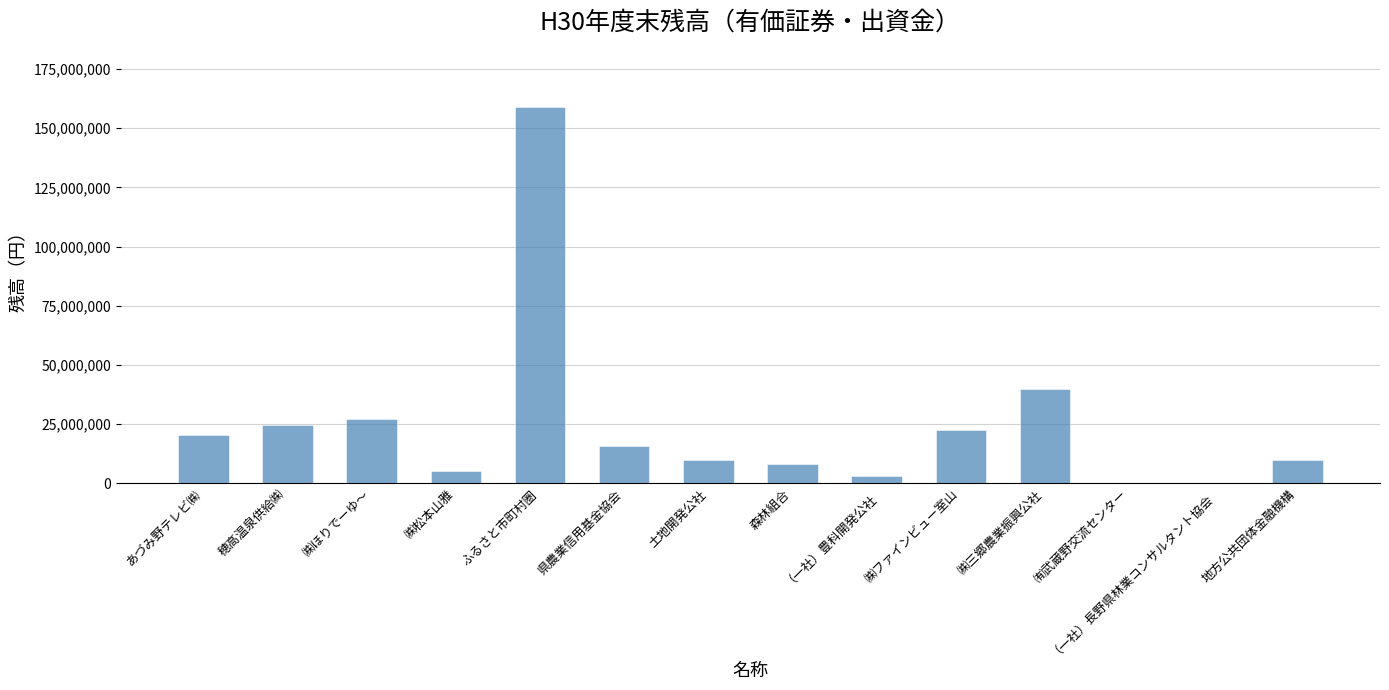

Which category has the highest value across all series?

ふるさと市町村圏